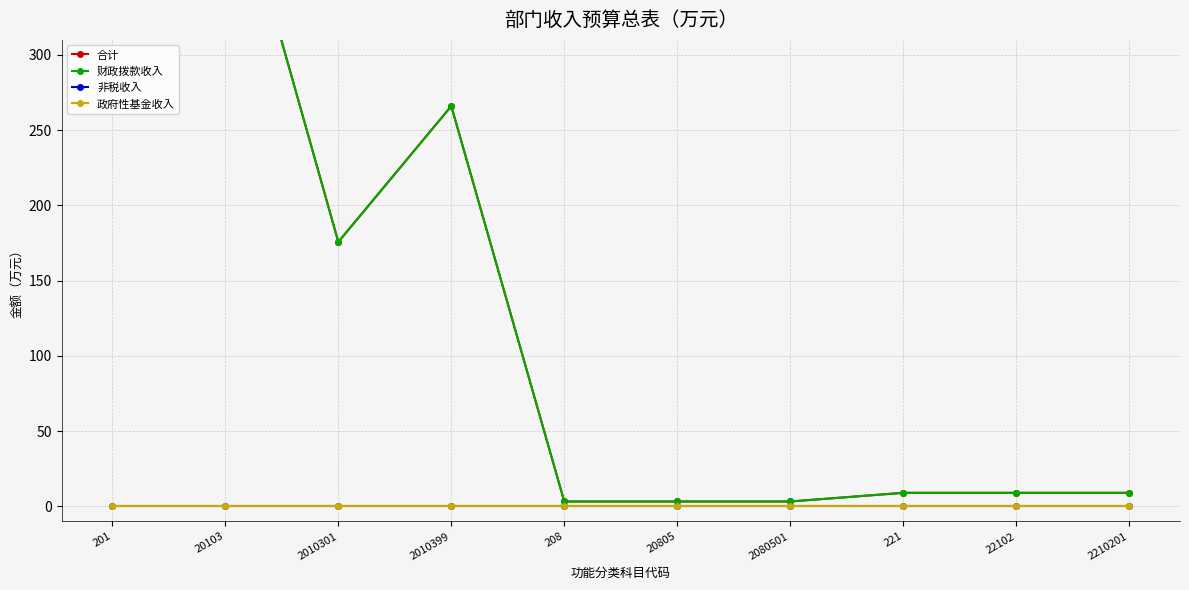

How many data points in 合计 are above 9?

7